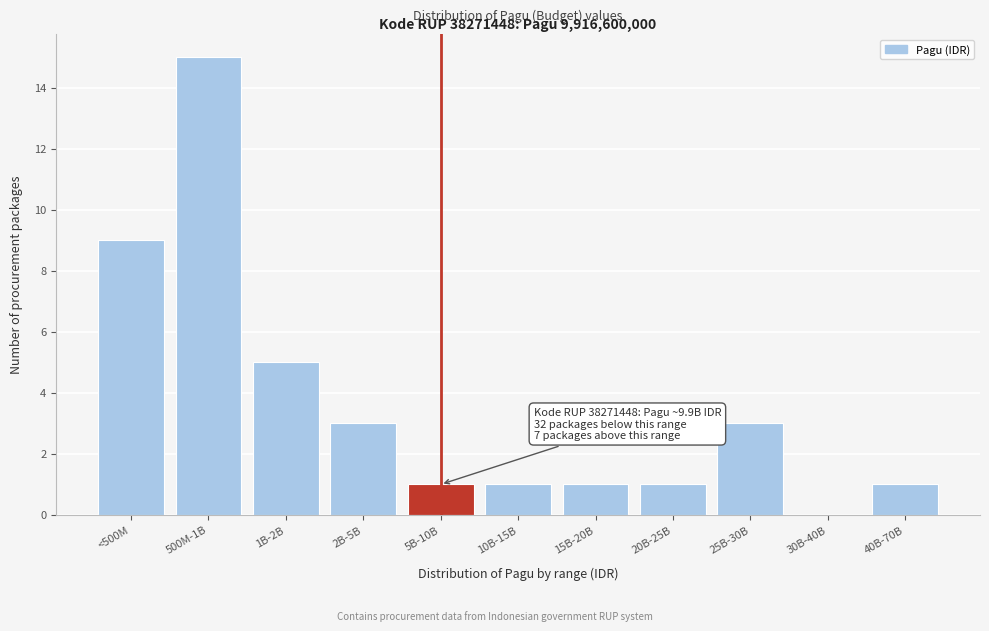

Reading right to left, list all the values displayed in this chart.

40B-70B=1	30B-40B=0	25B-30B=3	20B-25B=1	15B-20B=1	10B-15B=1	5B-10B=1	2B-5B=3	1B-2B=5	500M-1B=15	<500M=9